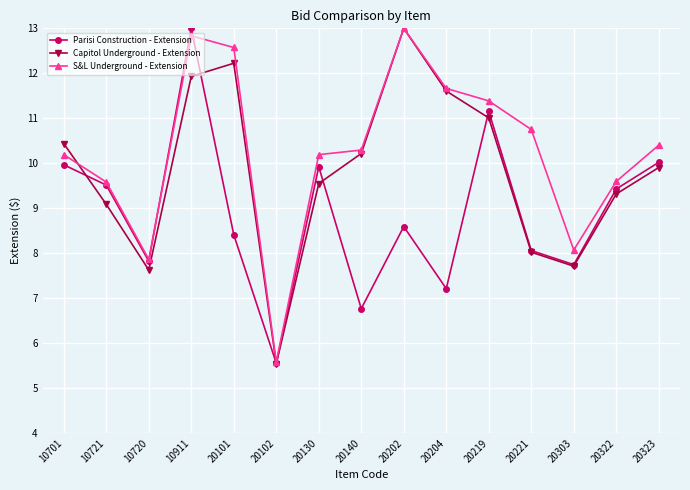

How many data points does each series have?

15